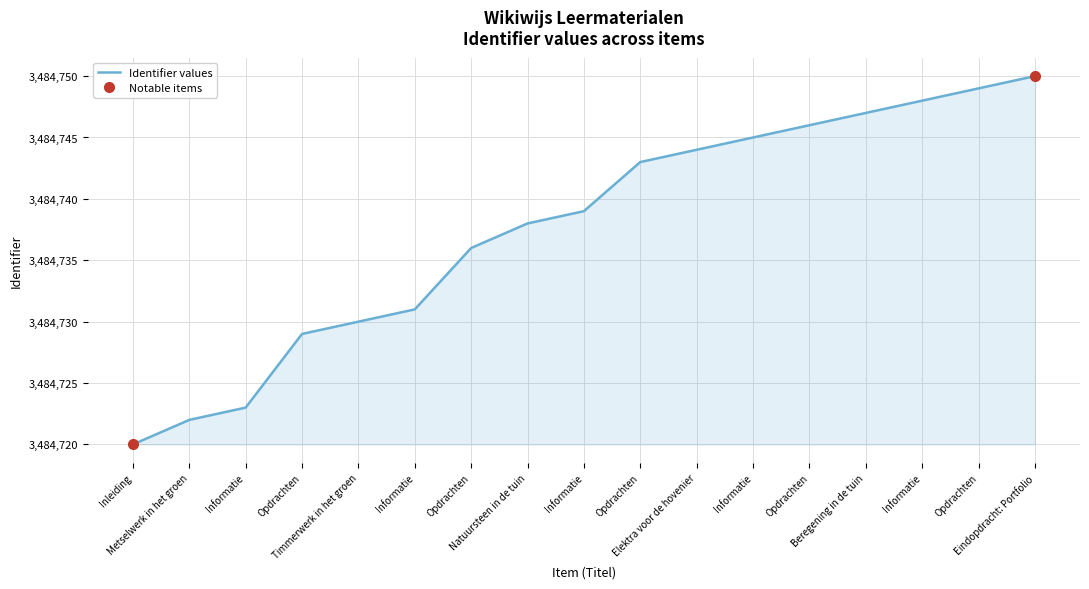

What is the difference between the maximum and second lowest values?

28